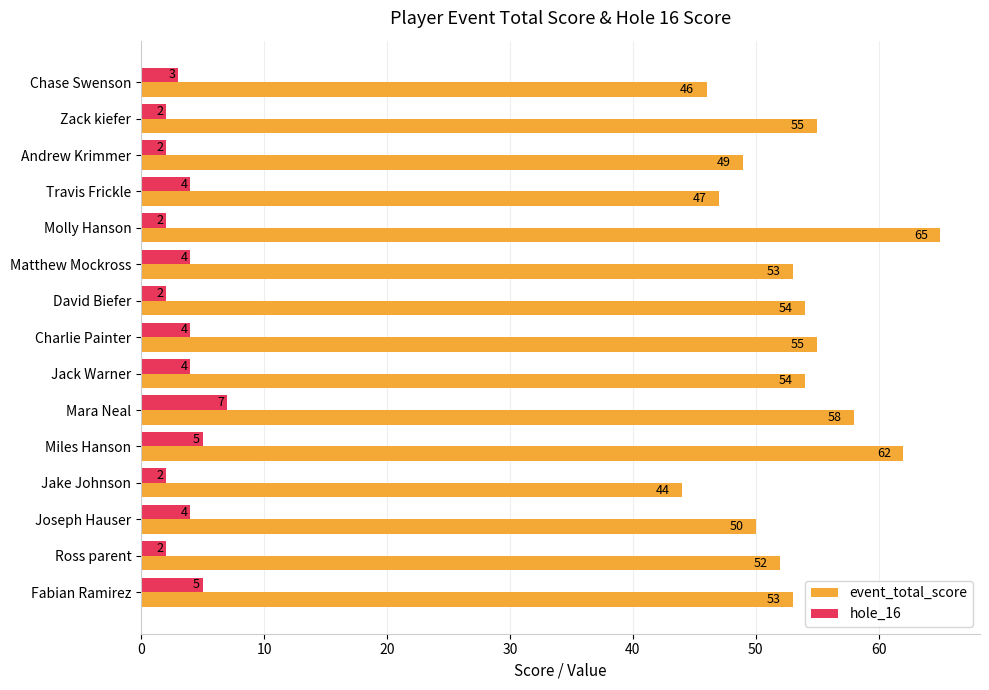

What is the average value of the event_total_score series?

53